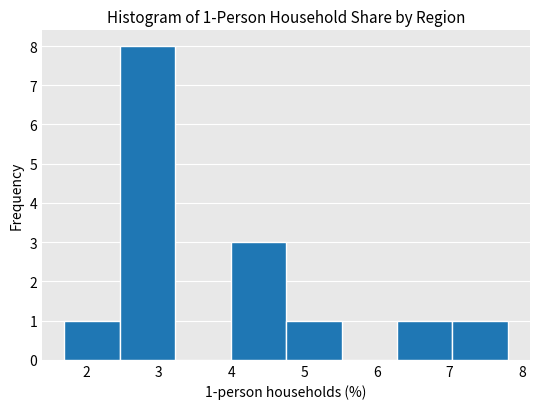

Over which range of the x-axis is the bar tallest?

2.5 to 3.2